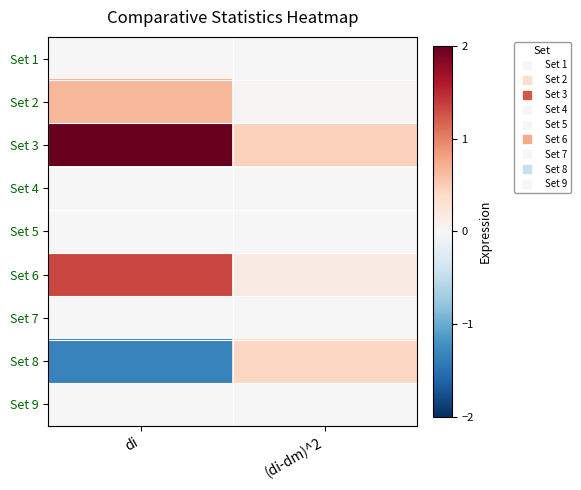

What is the smallest value displayed?

-1.3